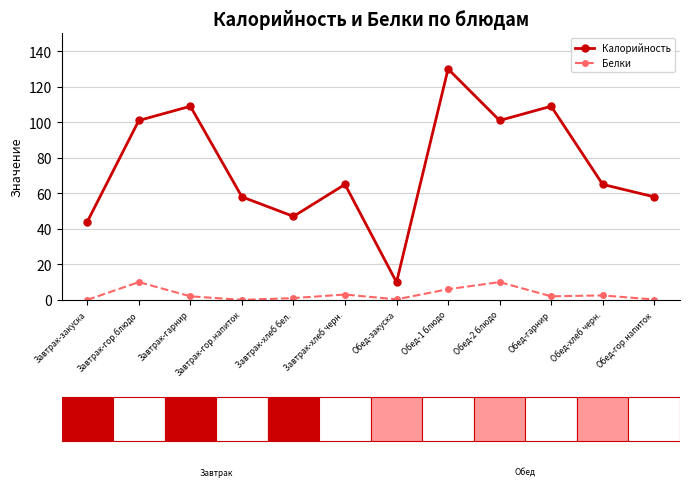

At which category does Калорийность reach its first local peak?

Завтрак-гарнир